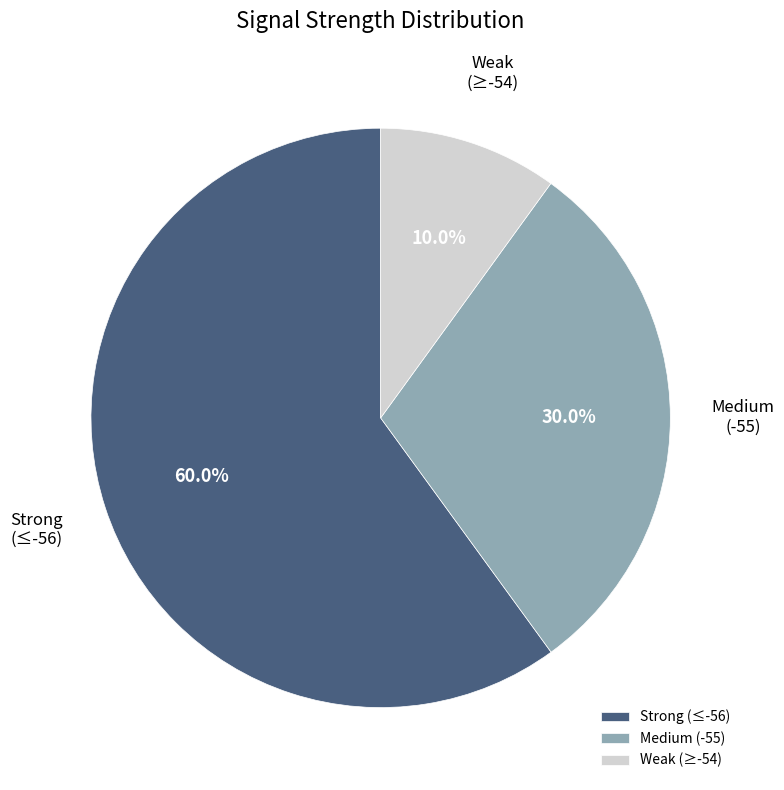

How many segments does this pie chart have?

3